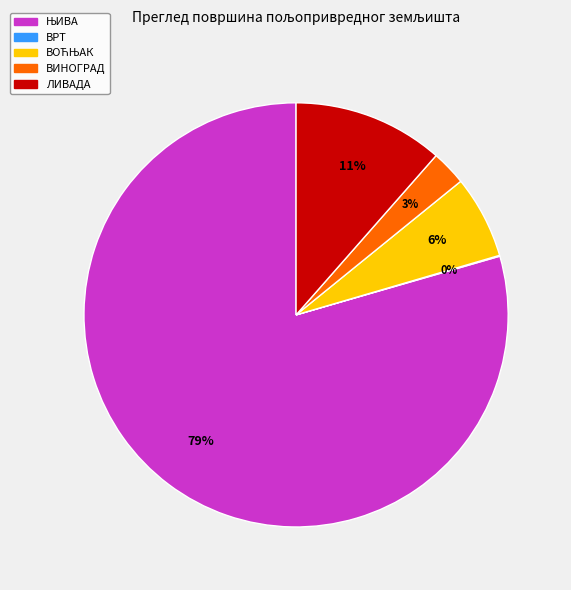

Does any single category account for the majority?

Yes